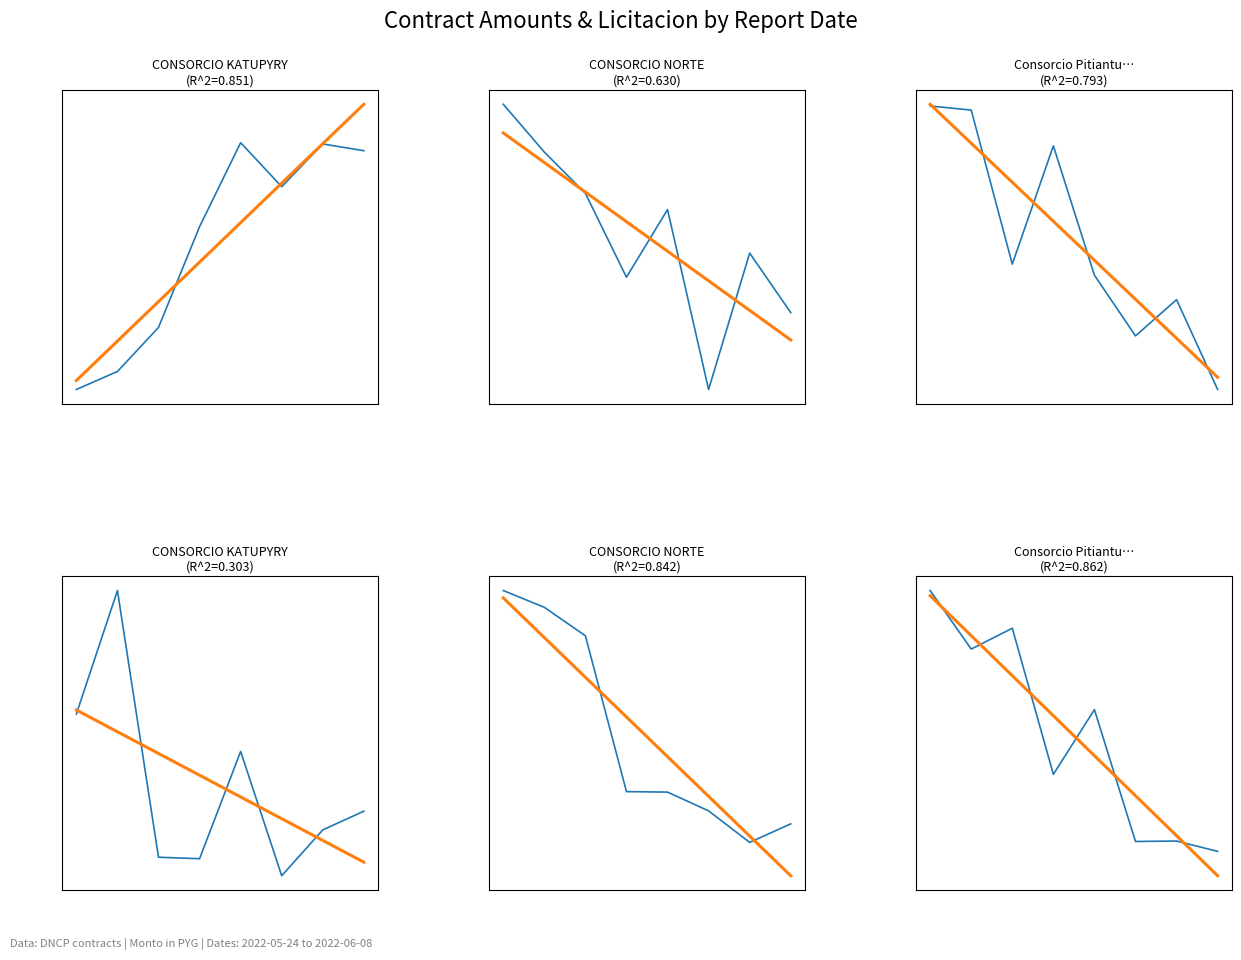

Rank the categories by nro_licitacion value from lowest to highest.

7, 1.0, 6, 0.6, 0.8, 0.2, 0.4, 0.0